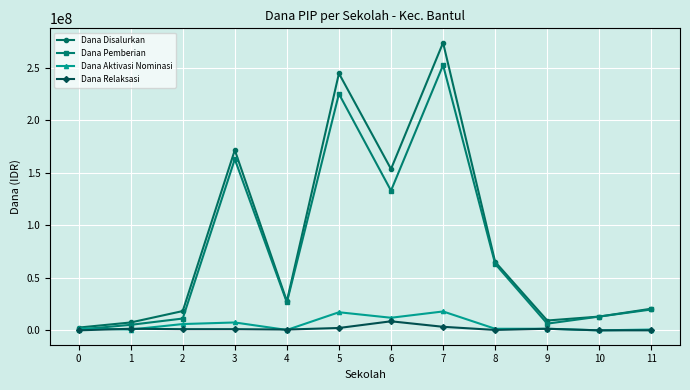

List the series in order of their peak value, lowest first.

Dana Relaksasi, Dana Aktivasi Nominasi, Dana Pemberian, Dana Disalurkan